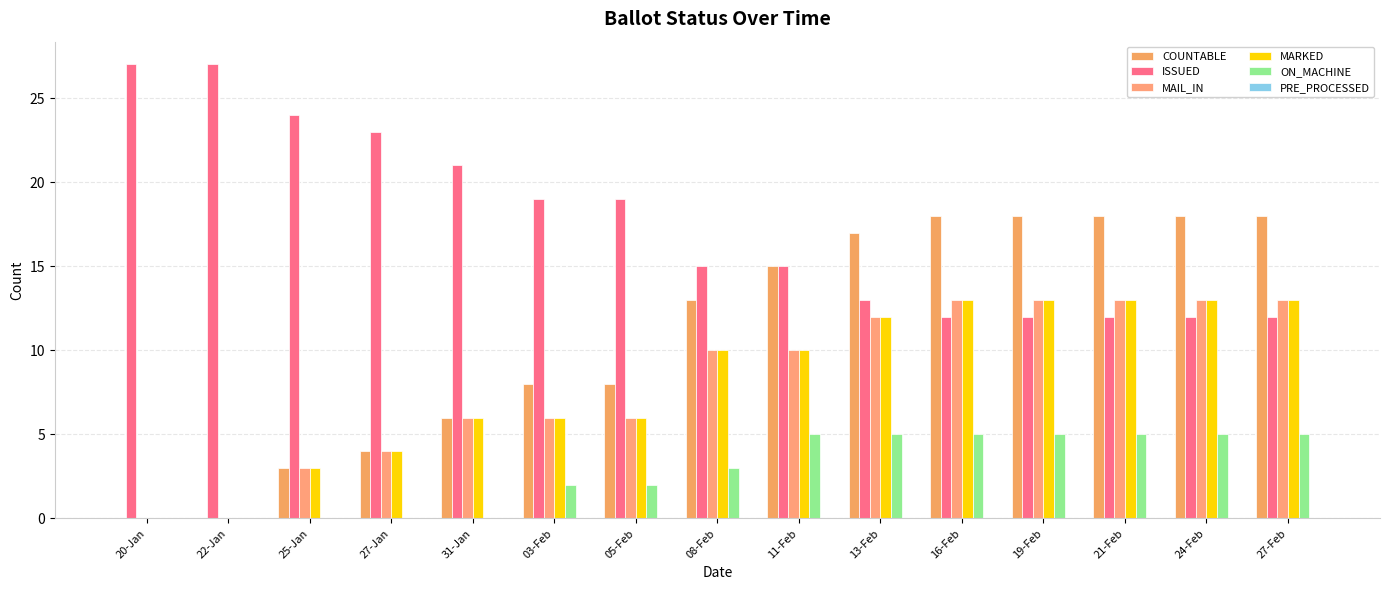

List the series in order of their peak value, highest first.

ISSUED, COUNTABLE, MAIL_IN, MARKED, ON_MACHINE, PRE_PROCESSED